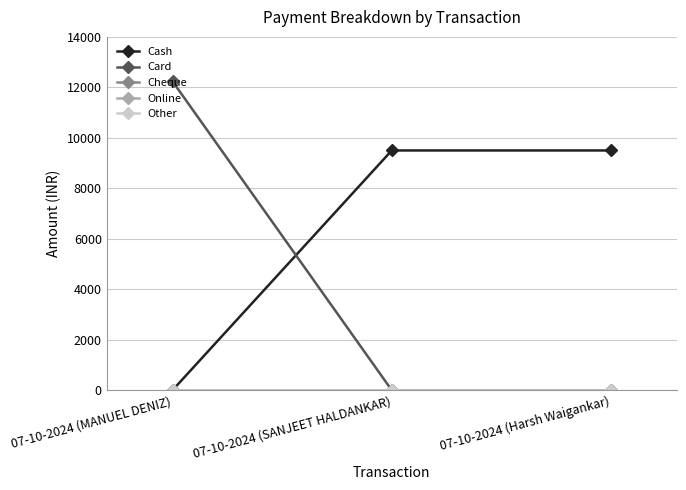

Does the chart display data point markers on the line(s)?

Yes